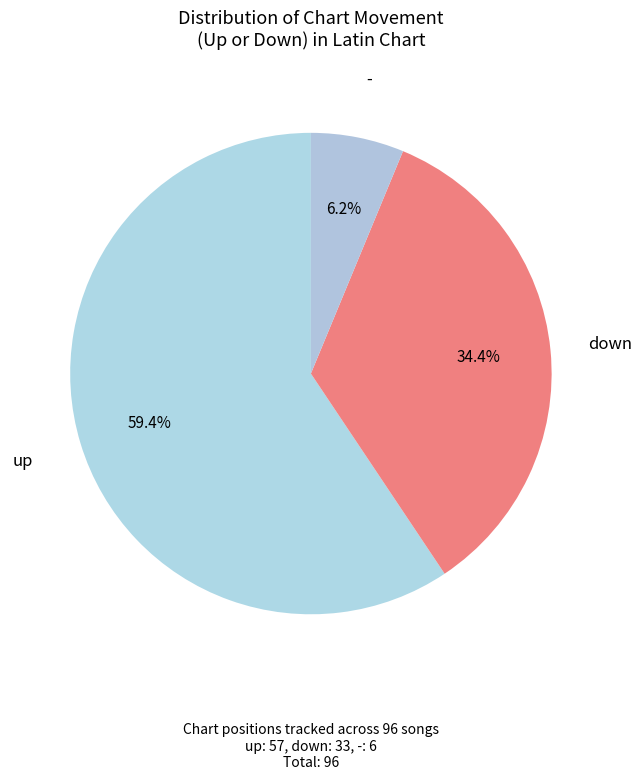

Count the number of slices in the pie.

3